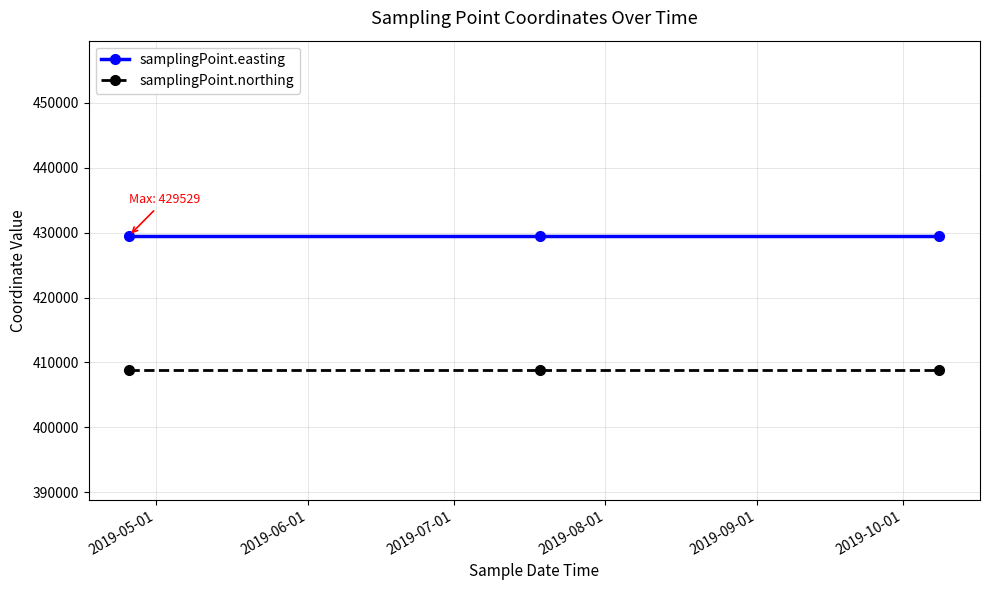

What is the value of the samplingPoint.easting point at the 1st from the left?

429529